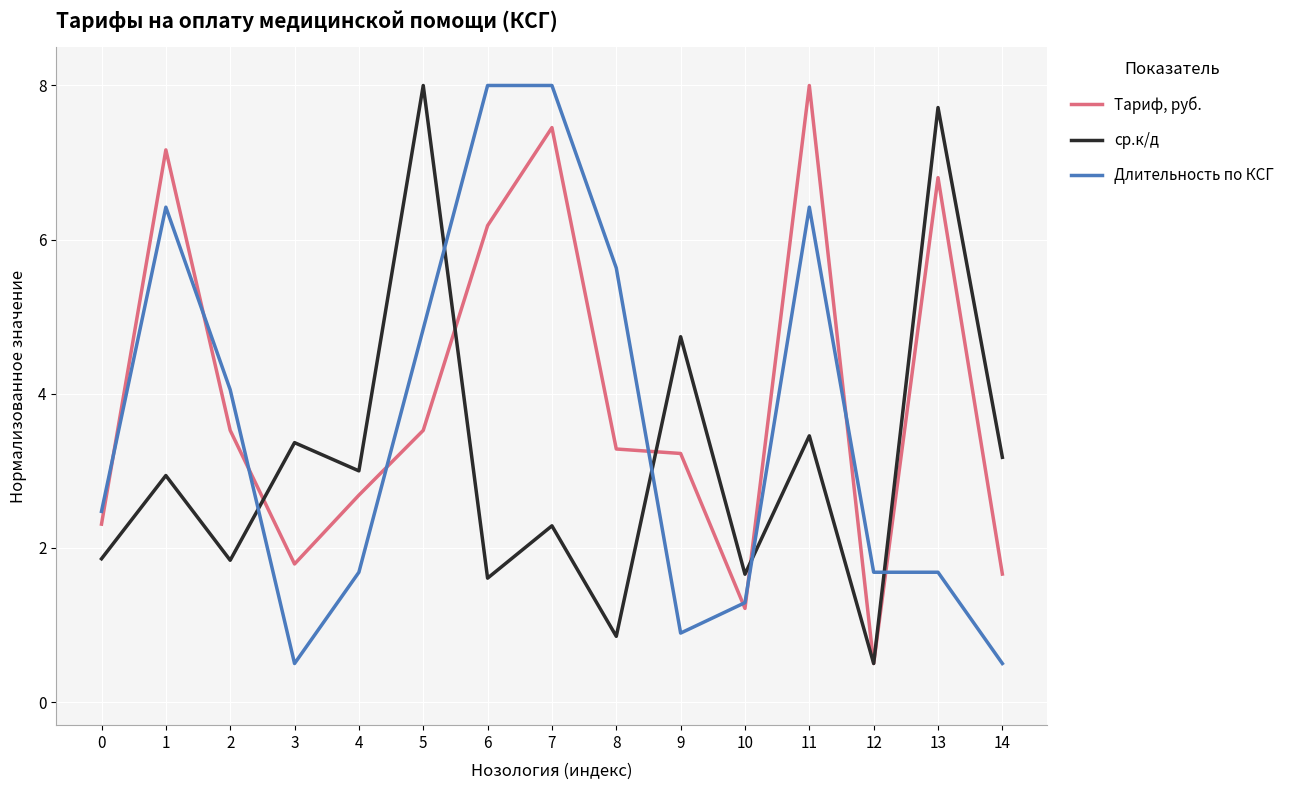

Which series changed the most between 9 and 12?

ср.к/д